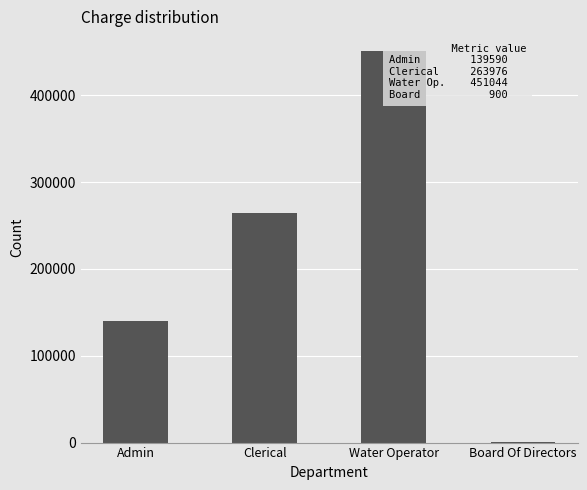

Is it true that the value at Admin is 194192?

False